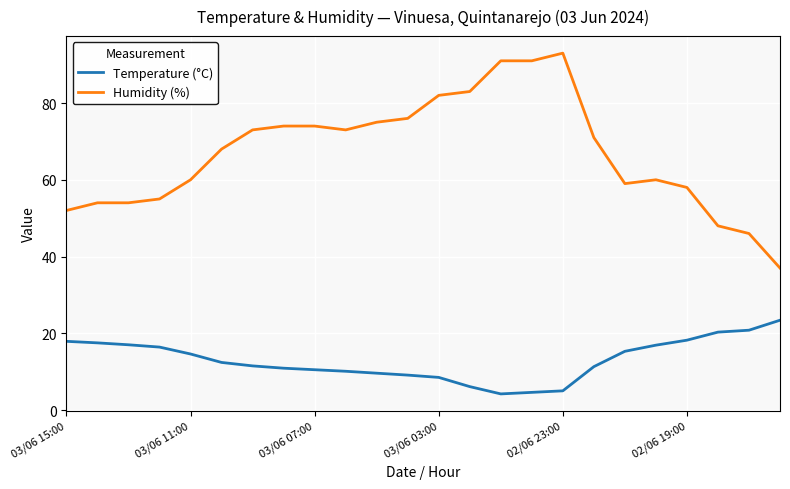

Which series has the widest spread of values?

Humidity (%)